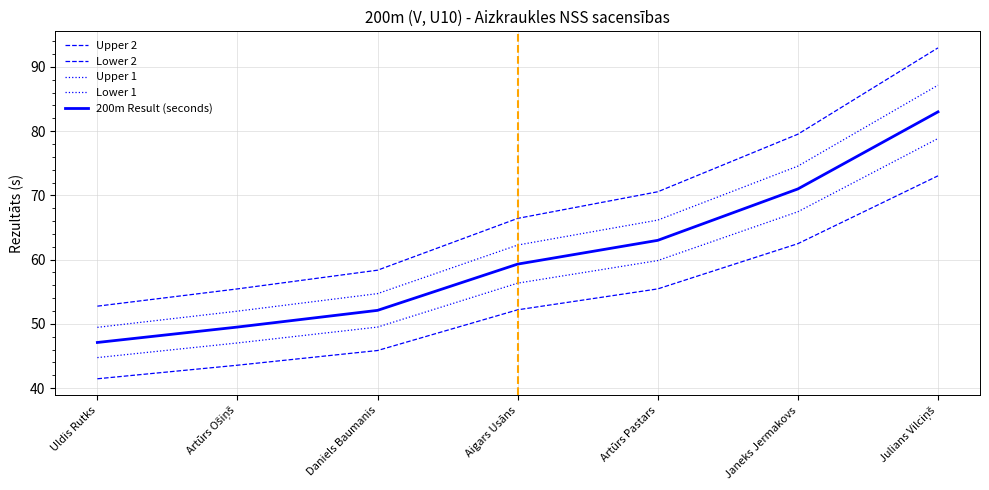

How many lines are shown in the chart?

5